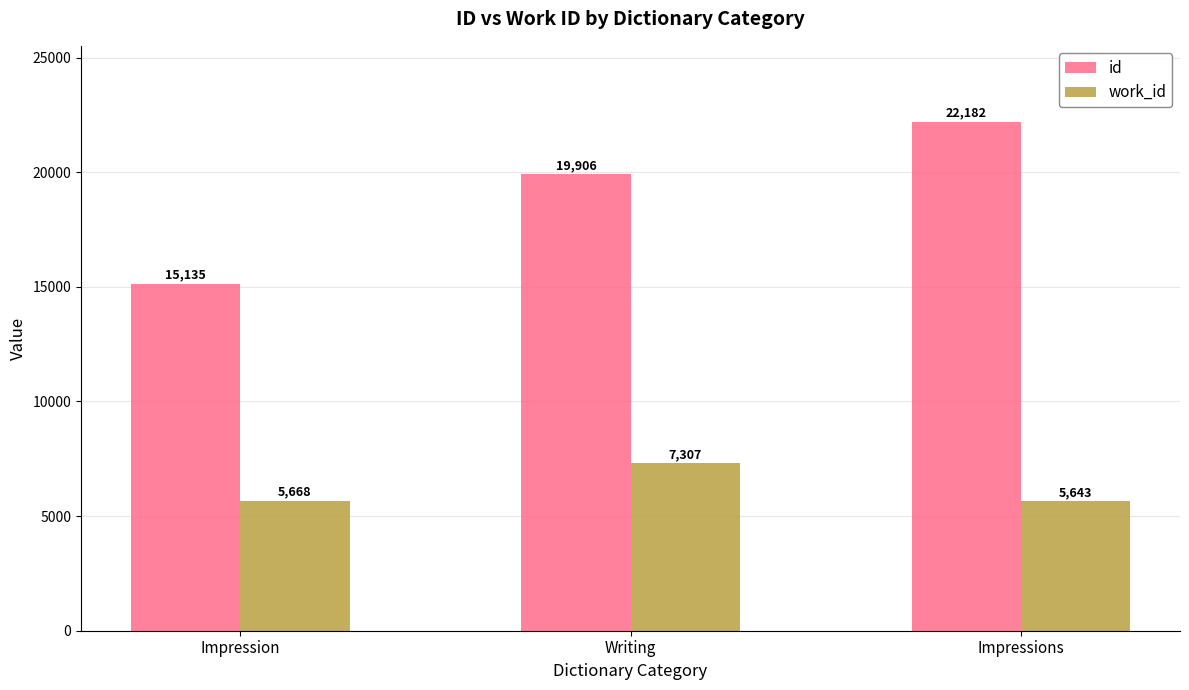

Rank the series at Writing from lowest to highest value.

work_id, id